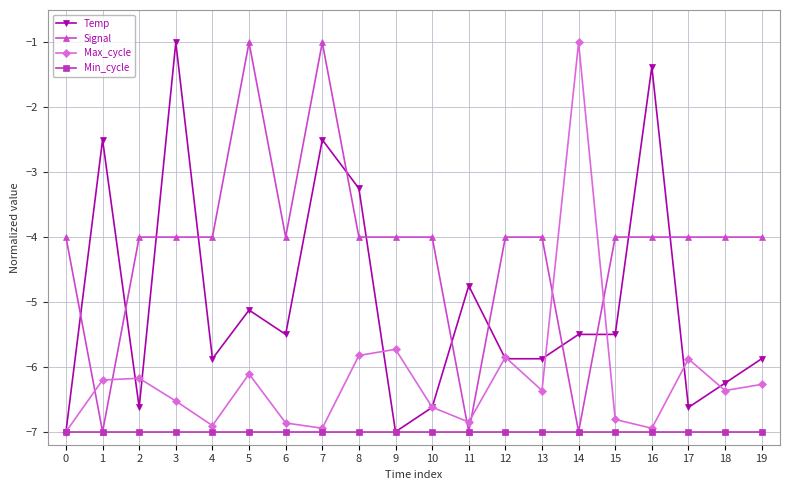

What is the value of the Min_cycle point at the 13th from the left?

-7.0